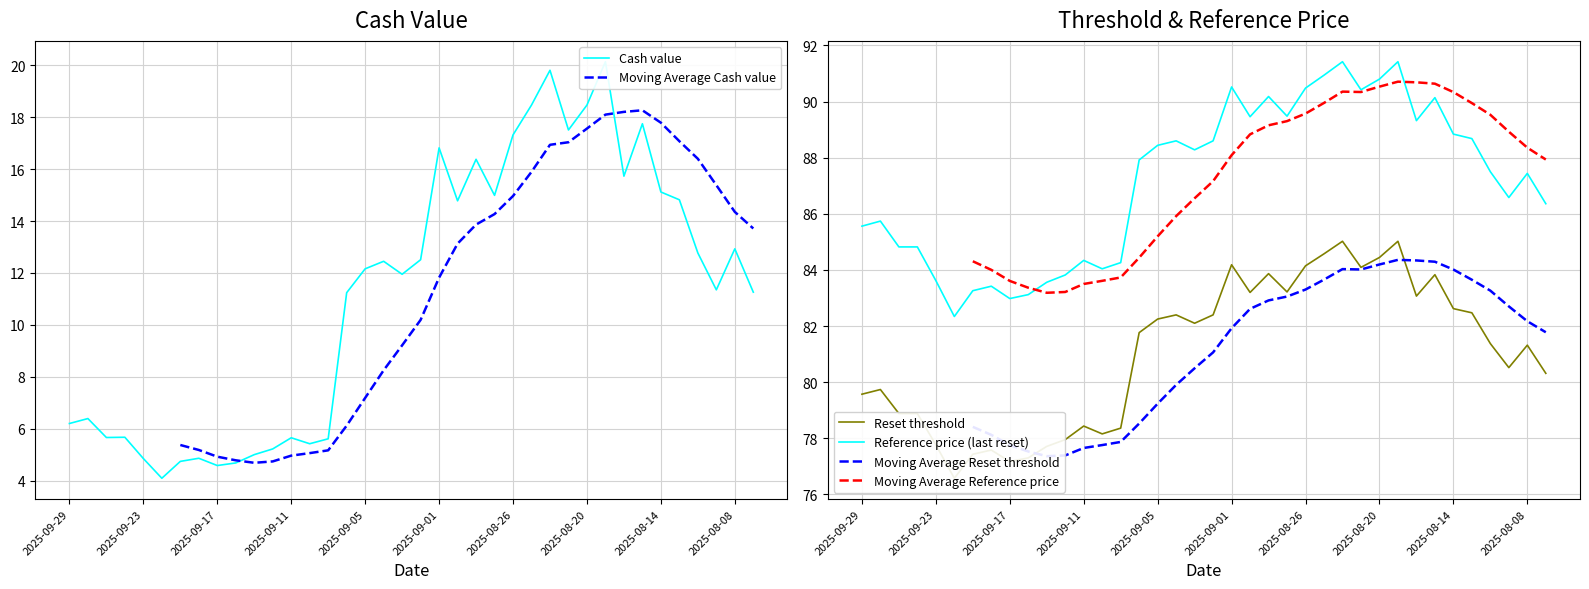

Which series has the largest range (max minus min)?

Cash value